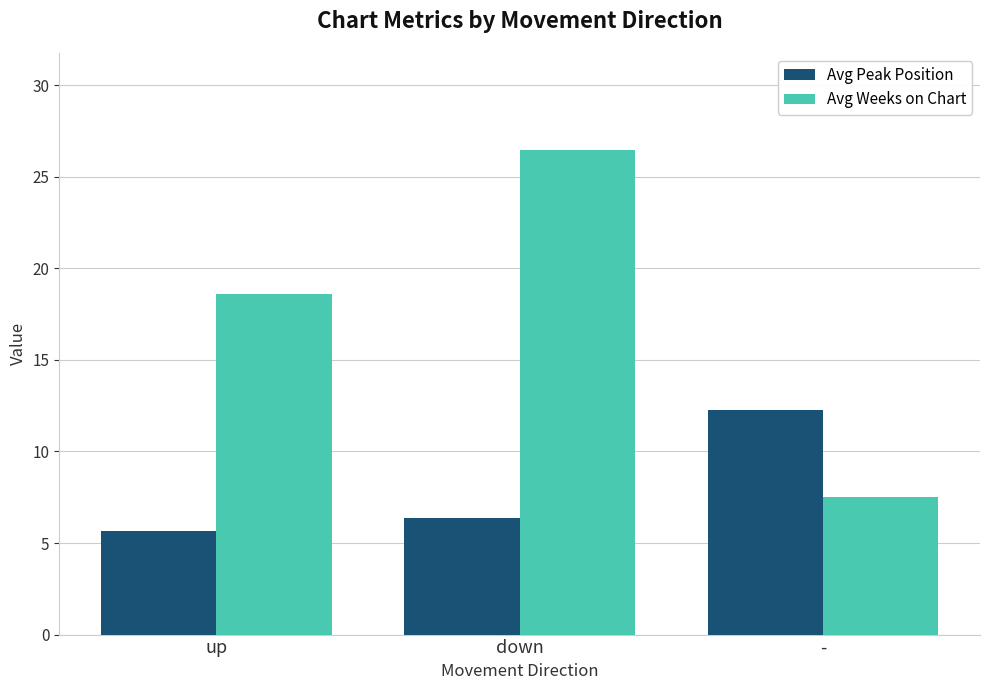

Between up and down, which series saw the biggest shift?

Avg Weeks on Chart